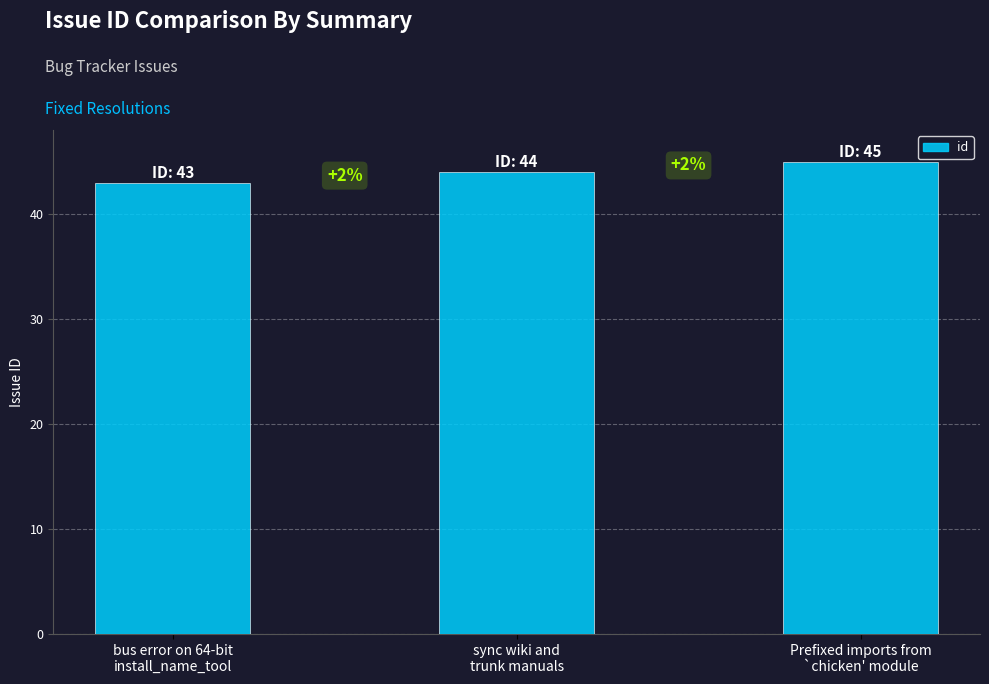

How many bars are there in total?

3